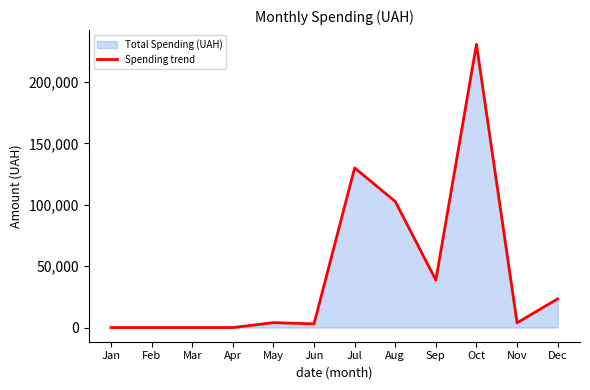

How many positive values are there?

8